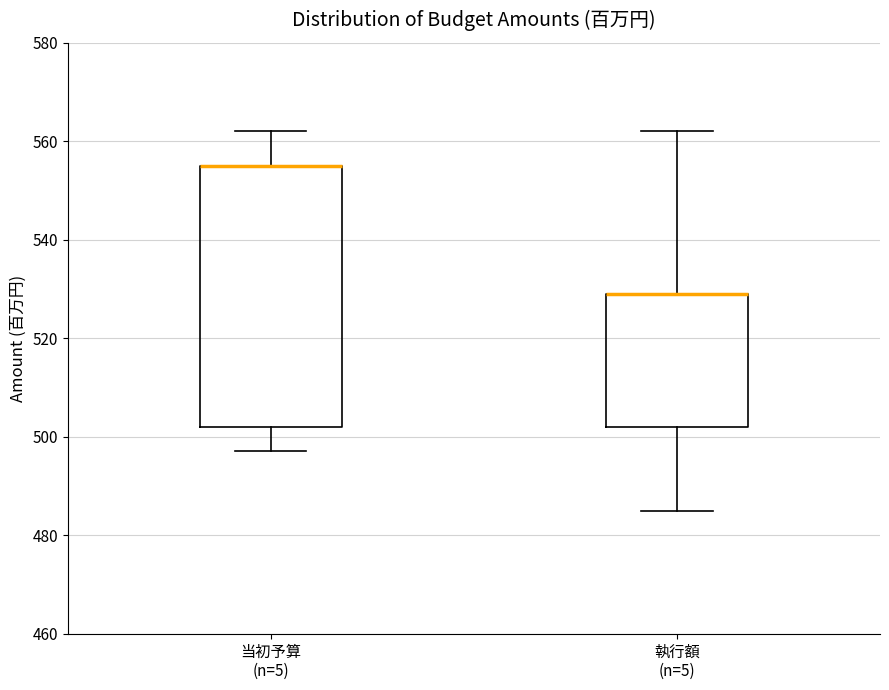

Reading left to right, read every box against the y-axis: the position of its median line, the range the box covers, and the ends of its whiskers. The values are not printed on the chart, so give them approximately, as read against the axis.

当初予算 (n=5): median 556 (drawn on the box's upper edge), box 502 to 556, whiskers 498 to 562
執行額 (n=5): median 530 (drawn on the box's upper edge), box 502 to 530, whiskers 486 to 562